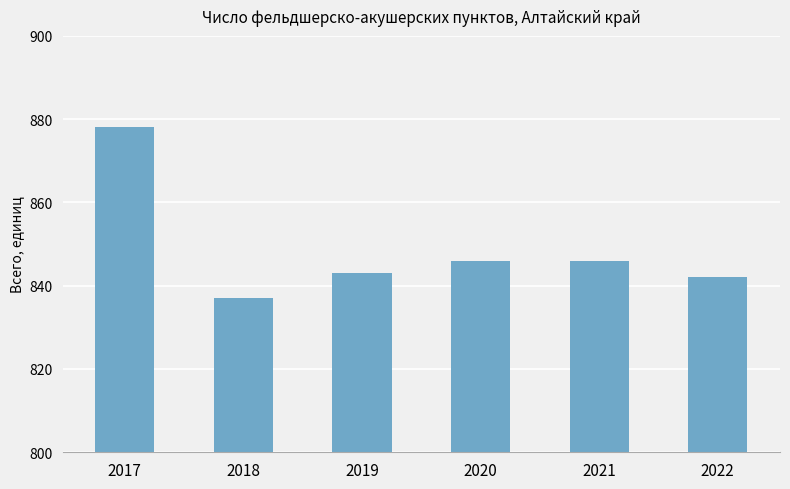

What is the average value?

849